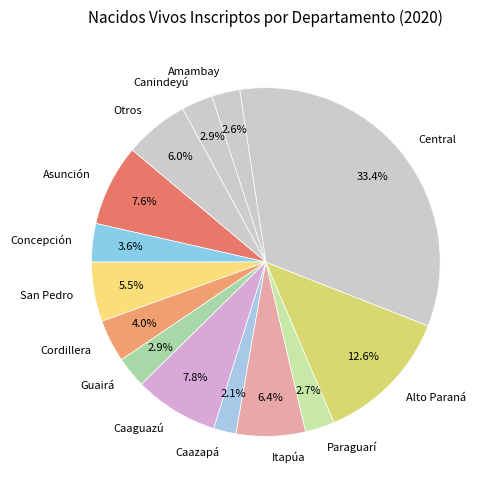

Between Canindeyú and Concepción, which is larger?

Concepción